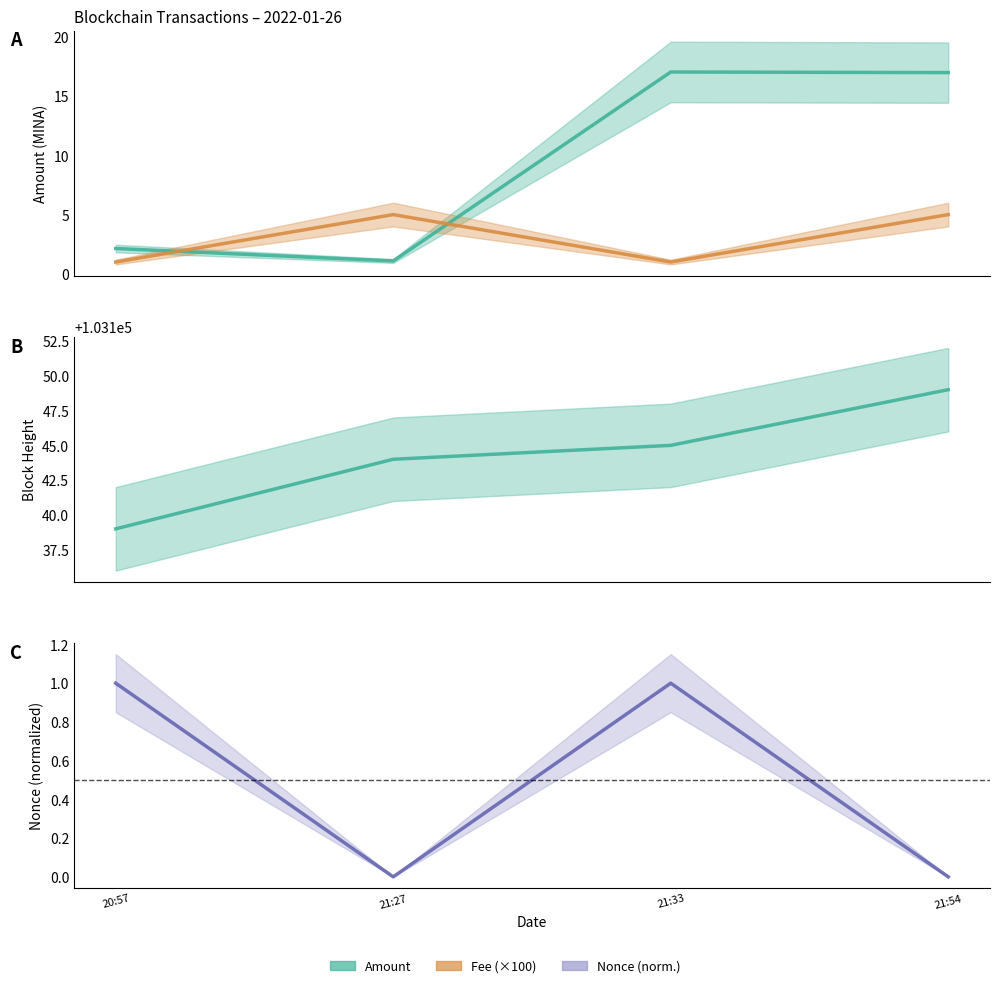

What is the total value across all series at 21:27?

6.1